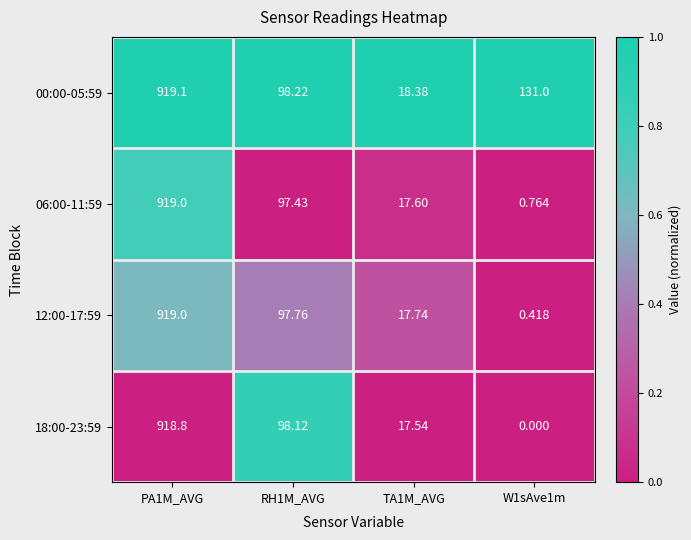

Which category has the lowest value across all series?

W1sAve1m